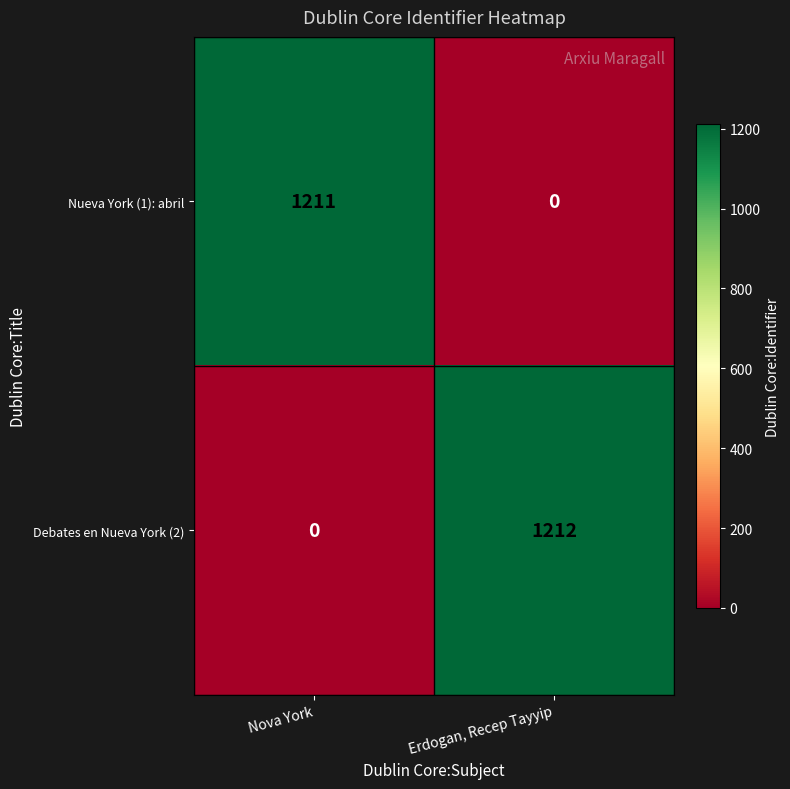

At which label is Debates en Nueva York (2) closest to 606?

Nova York